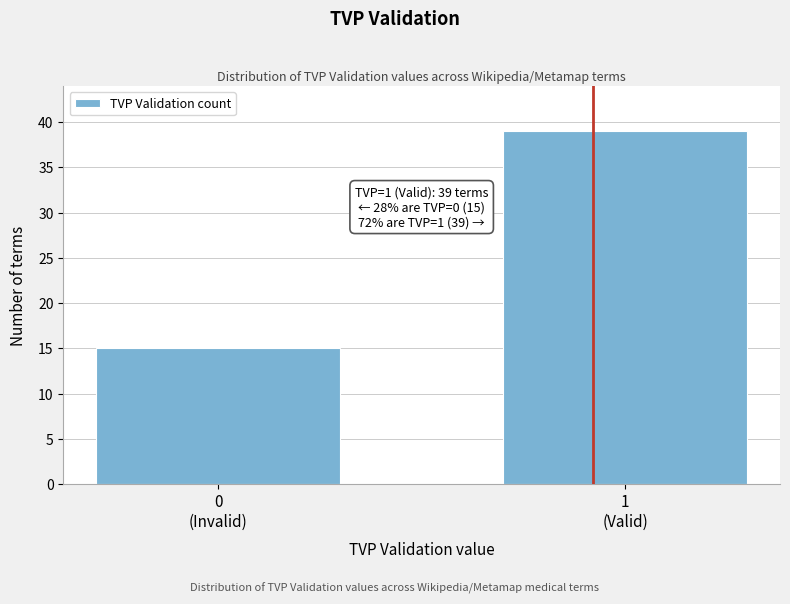

Reading left to right, list all the values displayed in this chart.

15	39